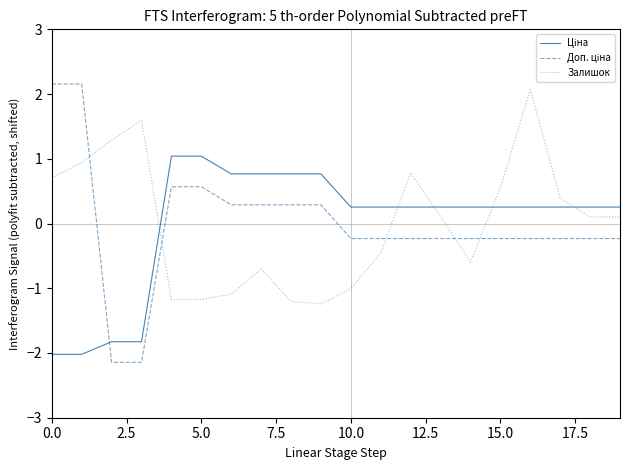

What is the smallest value displayed?

-2.1